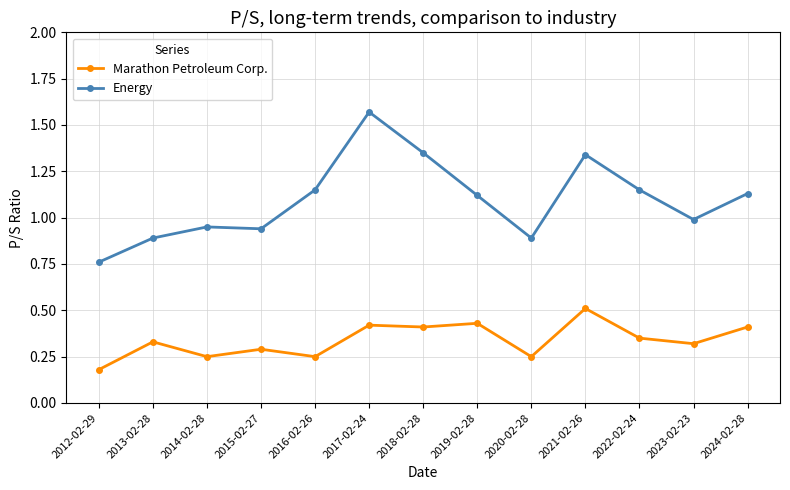

True or false: Energy and Marathon Petroleum Corp. intersect in this chart.

False